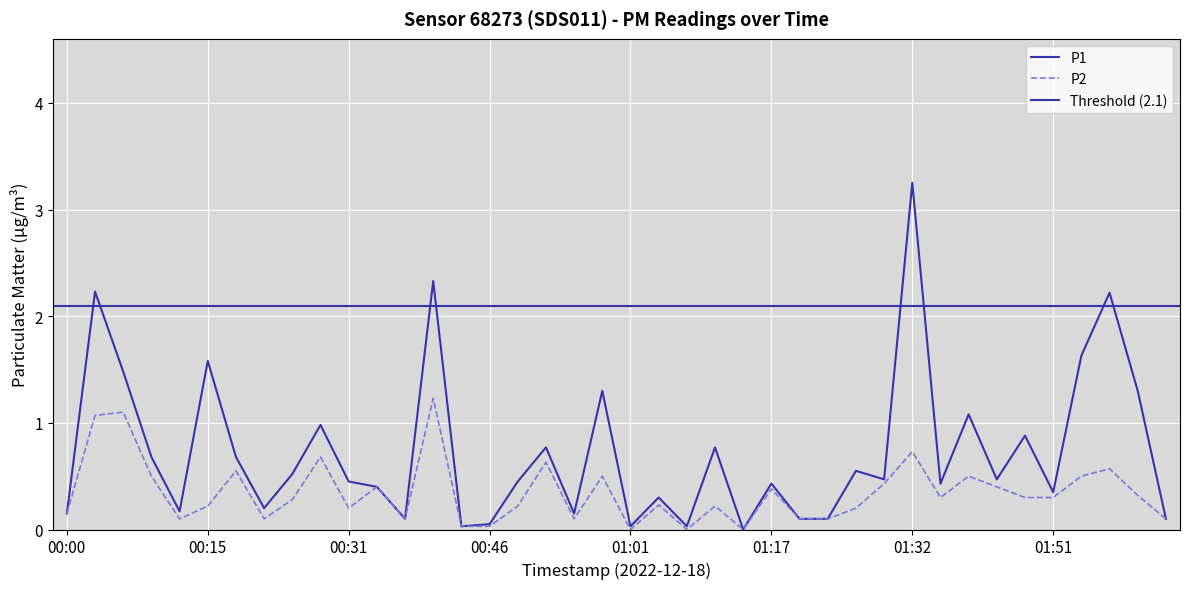

Where is P2 nearest to the value 0?

01:01